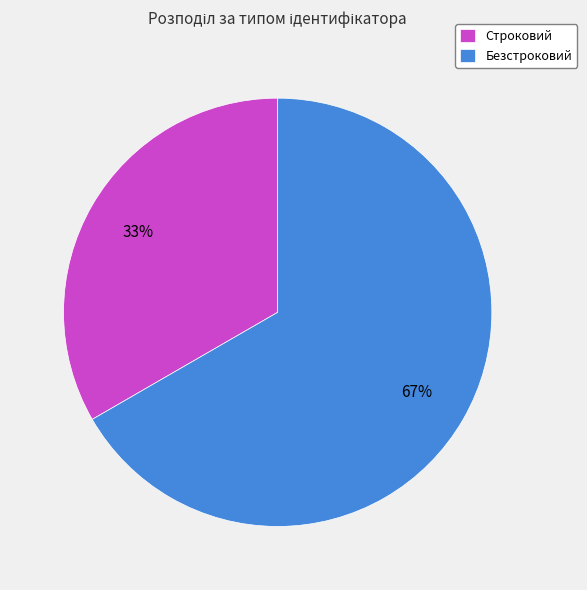

Combined, do Строковий and Безстроковий account for over 50%?

Yes